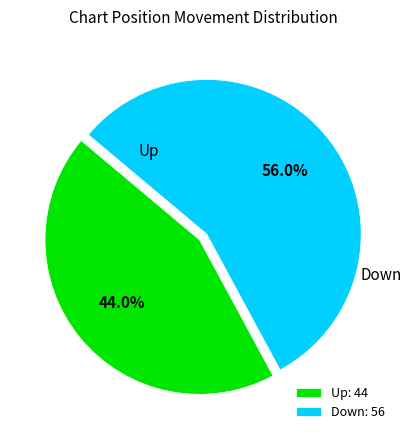

What is the largest slice in the pie chart?

Down: 56